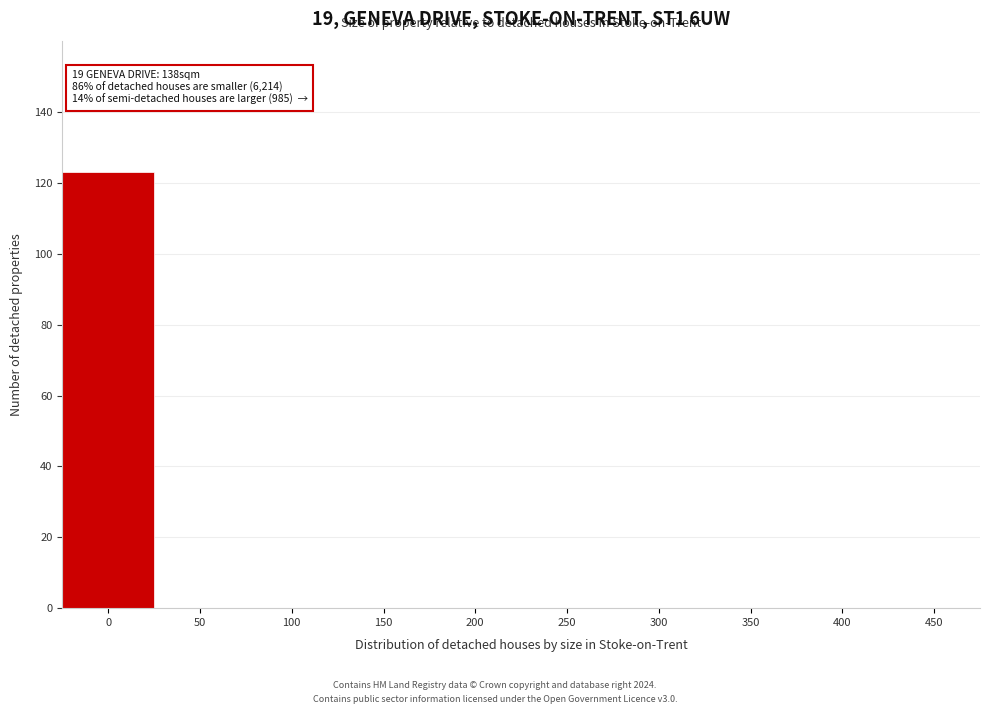

Reading left to right, list all the values displayed in this chart.

0=123	50=0	100=0	150=0	200=0	250=0	300=0	350=0	400=0	450=0